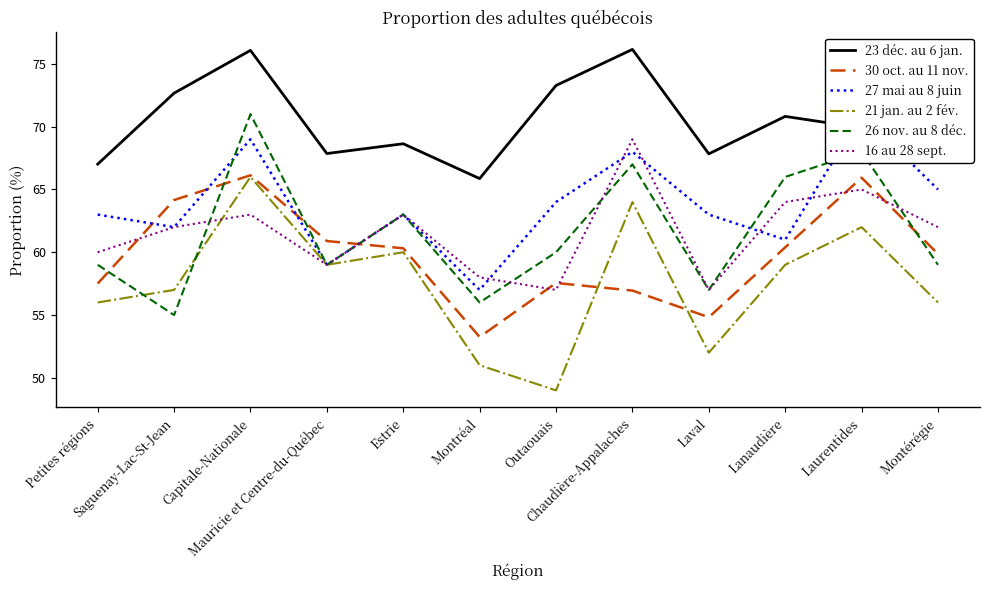

What is the label of the 2nd point from the left?

Saguenay-Lac-St-Jean